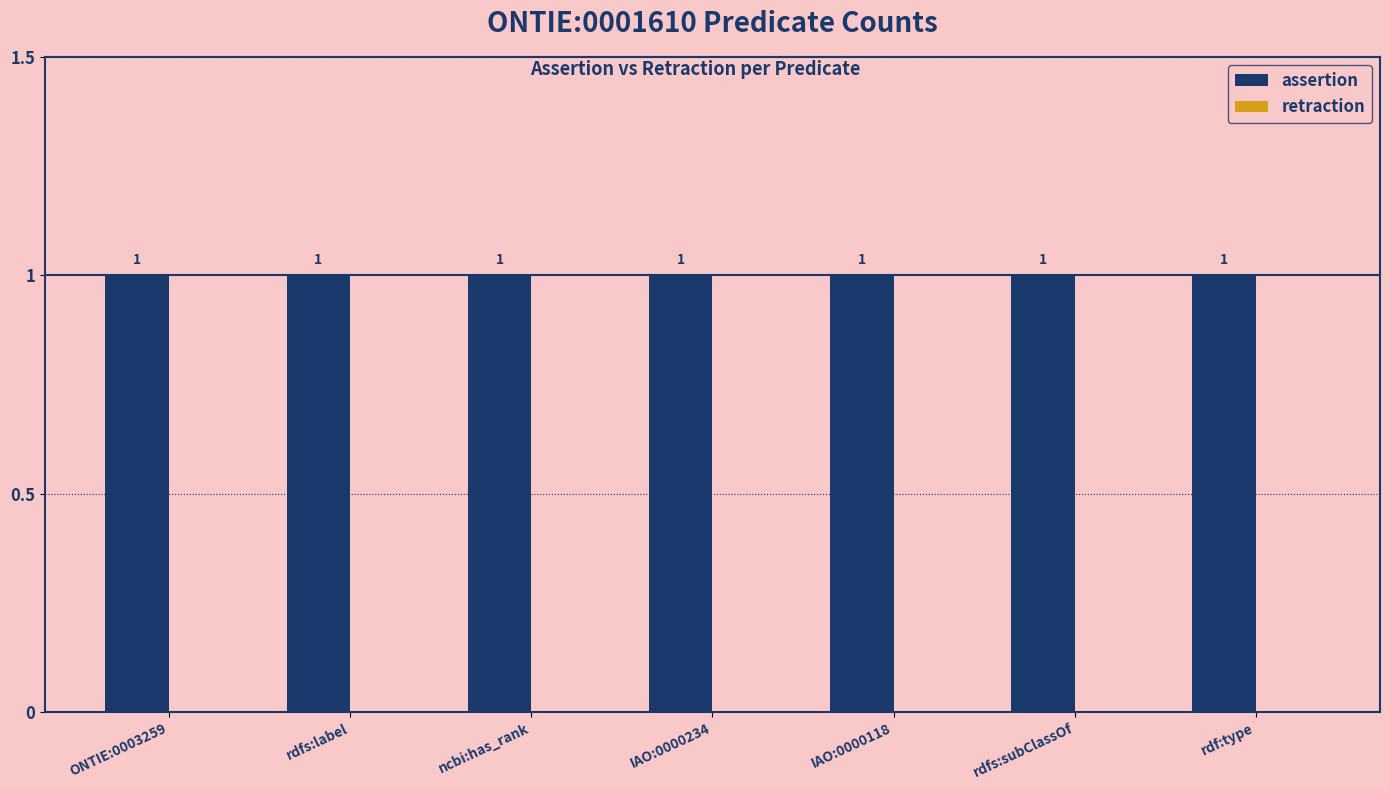

At how many categories does at least one series exceed 0?

7